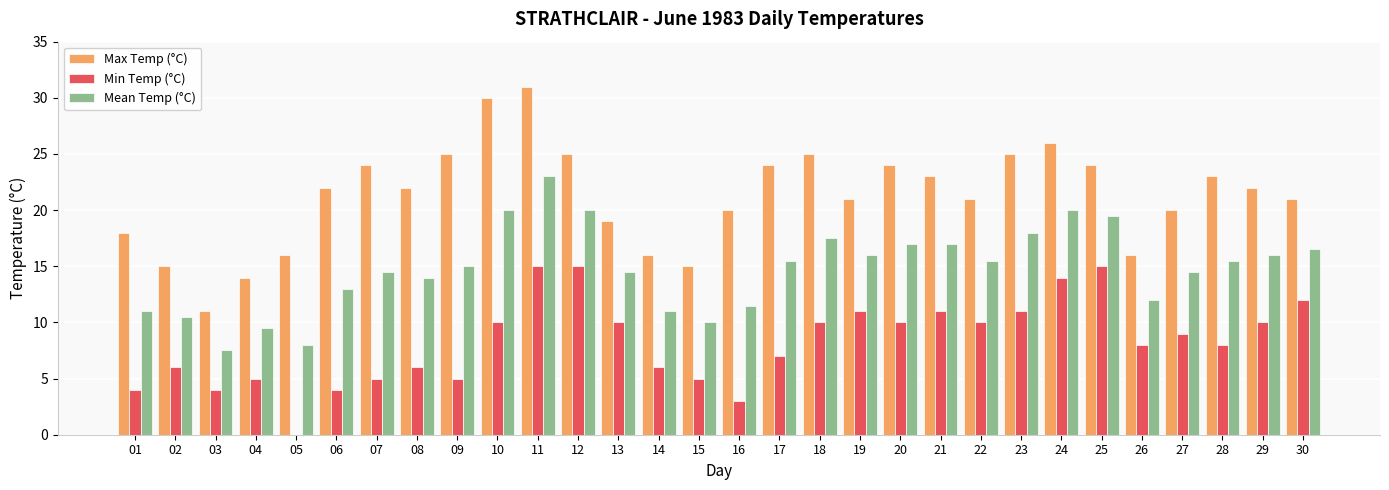

Reading right to left, what are all the values shown in this chart?

Max Temp (°C): 30=21.0	29=22.0	28=23.0	27=20.0	26=16.0	25=24.0	24=26.0	23=25.0	22=21.0	21=23.0	20=24.0	19=21.0	18=25.0	17=24.0	16=20.0	15=15.0	14=16.0	13=19.0	12=25.0	11=31.0	10=30.0	09=25.0	08=22.0	07=24.0	06=22.0	05=16.0	04=14.0	03=11.0	02=15.0	01=18.0
Min Temp (°C): 30=12.0	29=10.0	28=8.0	27=9.0	26=8.0	25=15.0	24=14.0	23=11.0	22=10.0	21=11.0	20=10.0	19=11.0	18=10.0	17=7.0	16=3.0	15=5.0	14=6.0	13=10.0	12=15.0	11=15.0	10=10.0	09=5.0	08=6.0	07=5.0	06=4.0	05=0.0	04=5.0	03=4.0	02=6.0	01=4.0
Mean Temp (°C): 30=16.5	29=16.0	28=15.5	27=14.5	26=12.0	25=19.5	24=20.0	23=18.0	22=15.5	21=17.0	20=17.0	19=16.0	18=17.5	17=15.5	16=11.5	15=10.0	14=11.0	13=14.5	12=20.0	11=23.0	10=20.0	09=15.0	08=14.0	07=14.5	06=13.0	05=8.0	04=9.5	03=7.5	02=10.5	01=11.0